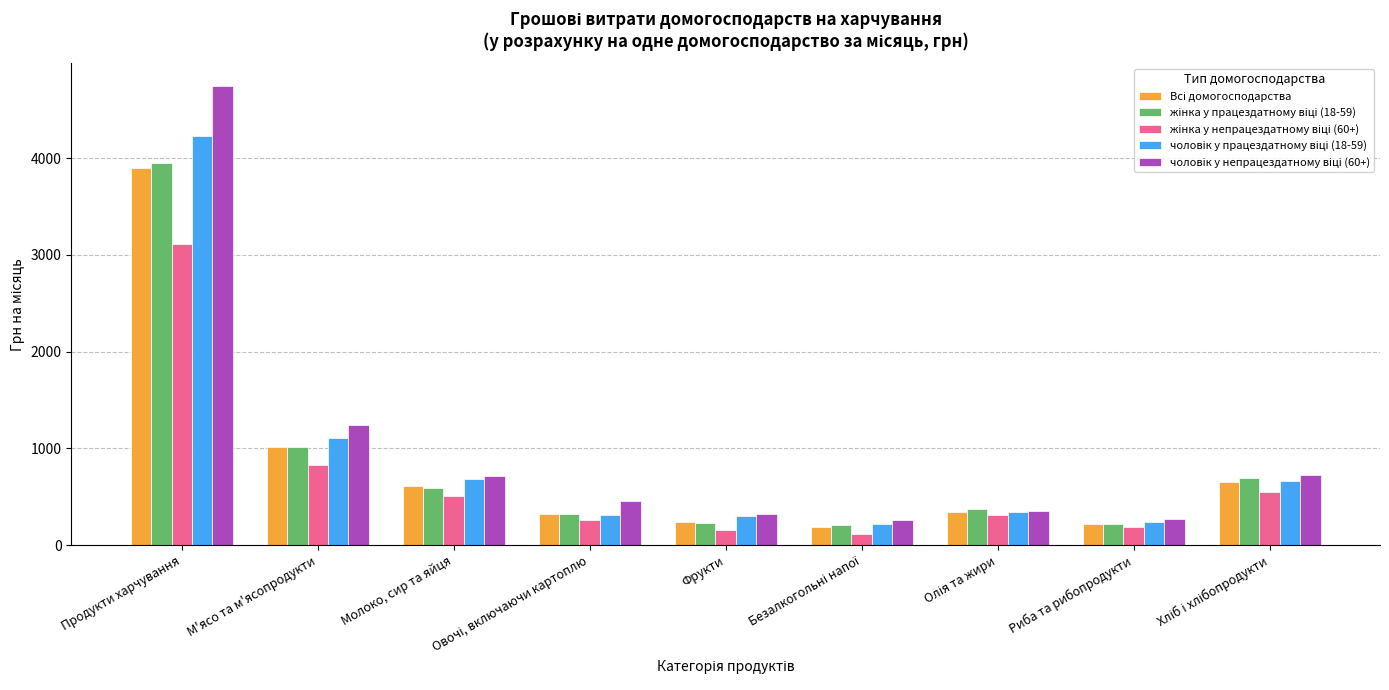

What is the smallest value displayed?

110.2